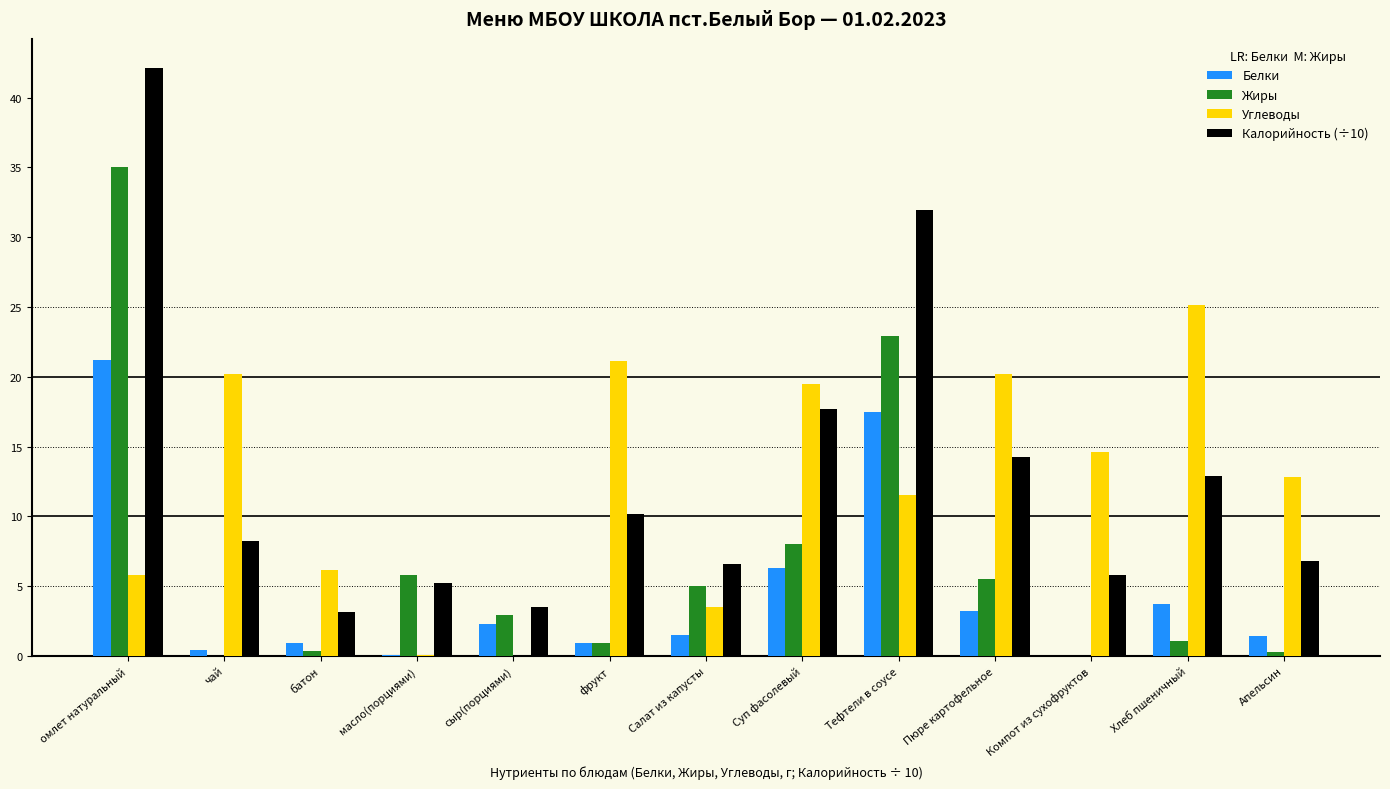

What are all the series names shown in the legend?

Белки, Жиры, Углеводы, Калорийность (÷10)